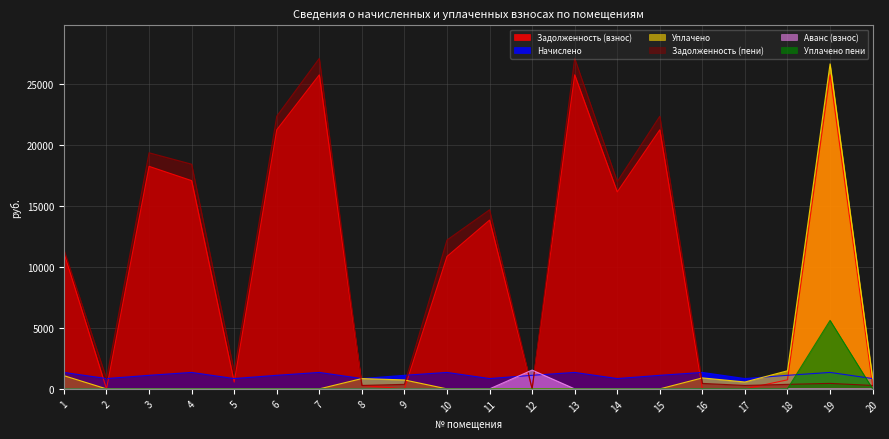

In Уплачено, how many points are lower than both neighbors (excluding endpoints)?

1